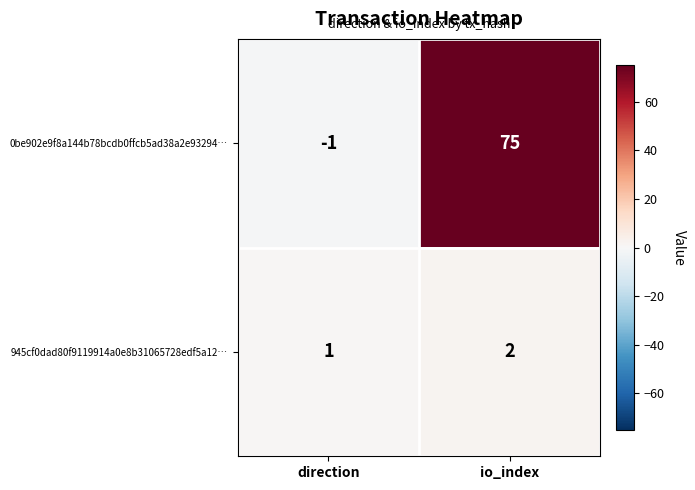

Which series has the largest total across all categories?

0be902e9f8a144b78bcdb0ffcb5ad38a2e93294…